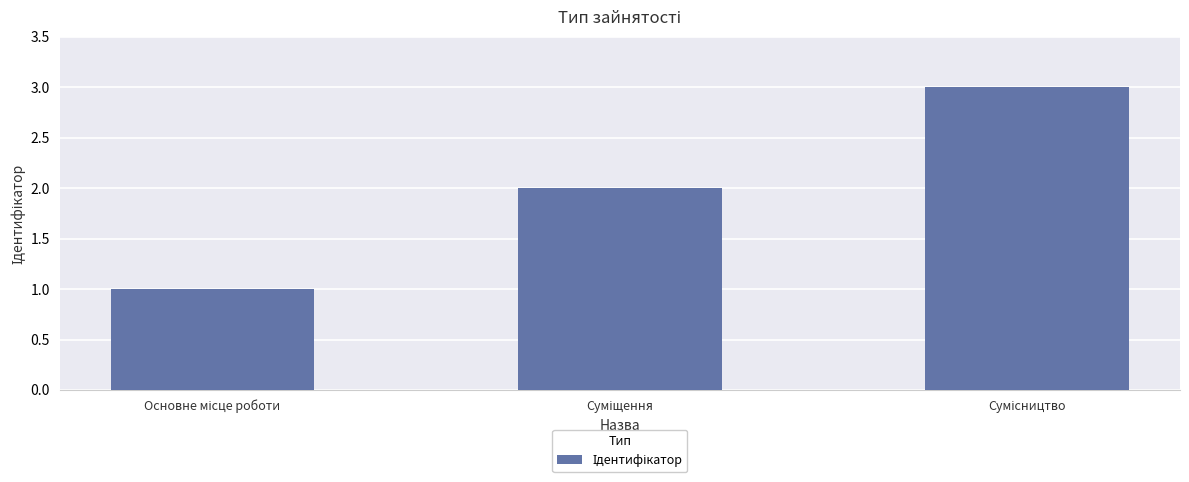

What is the smallest value displayed?

1